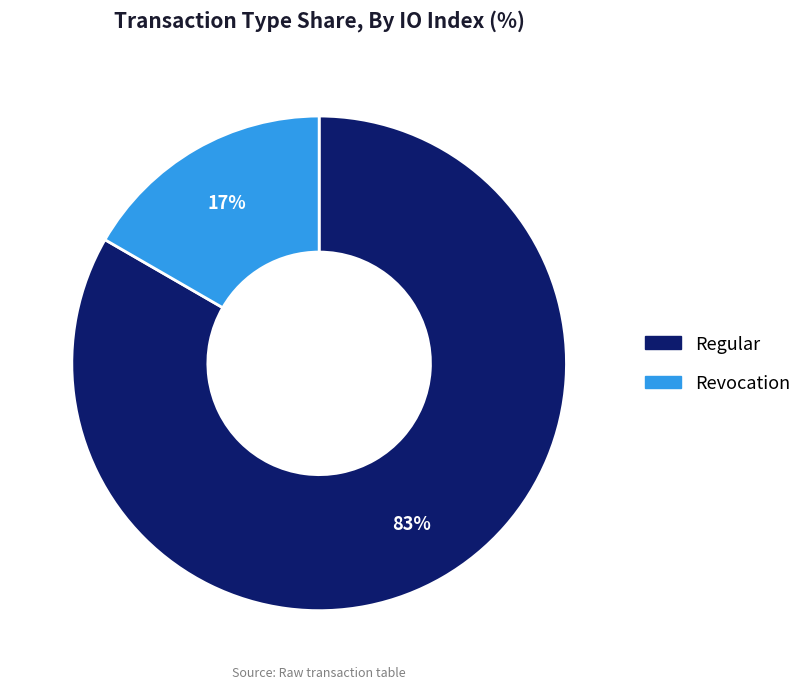

Is there a majority slice in this chart?

Yes